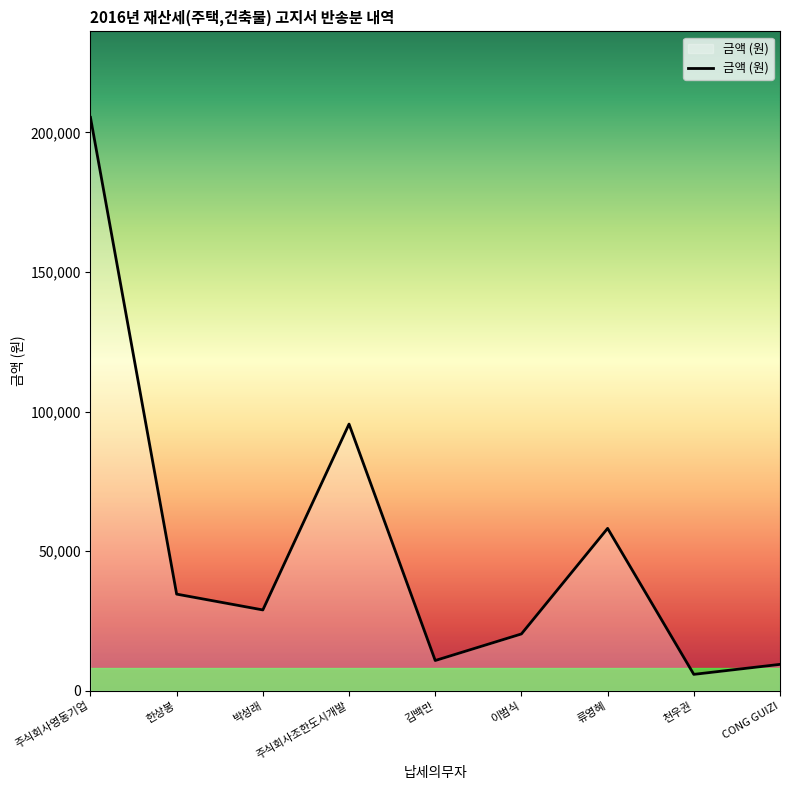

Does the chart display data point markers on the line(s)?

No